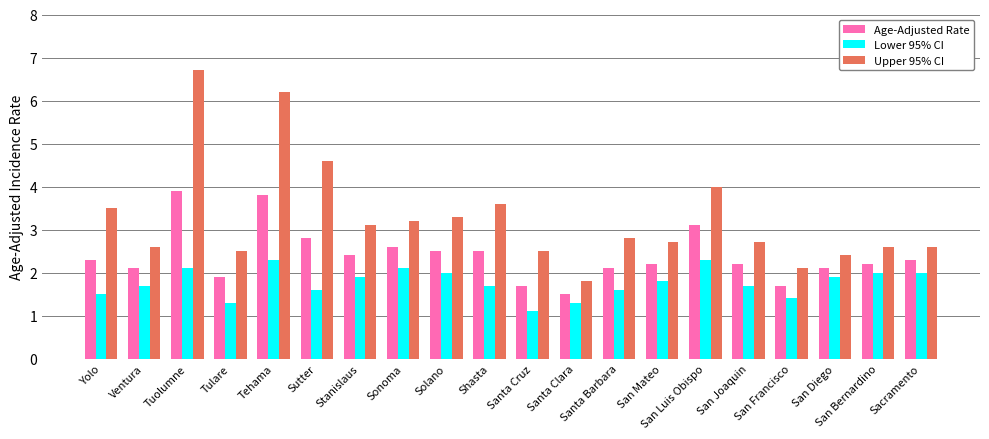

List the series in order of their overall mean, highest first.

Upper 95% CI, Age-Adjusted Rate, Lower 95% CI